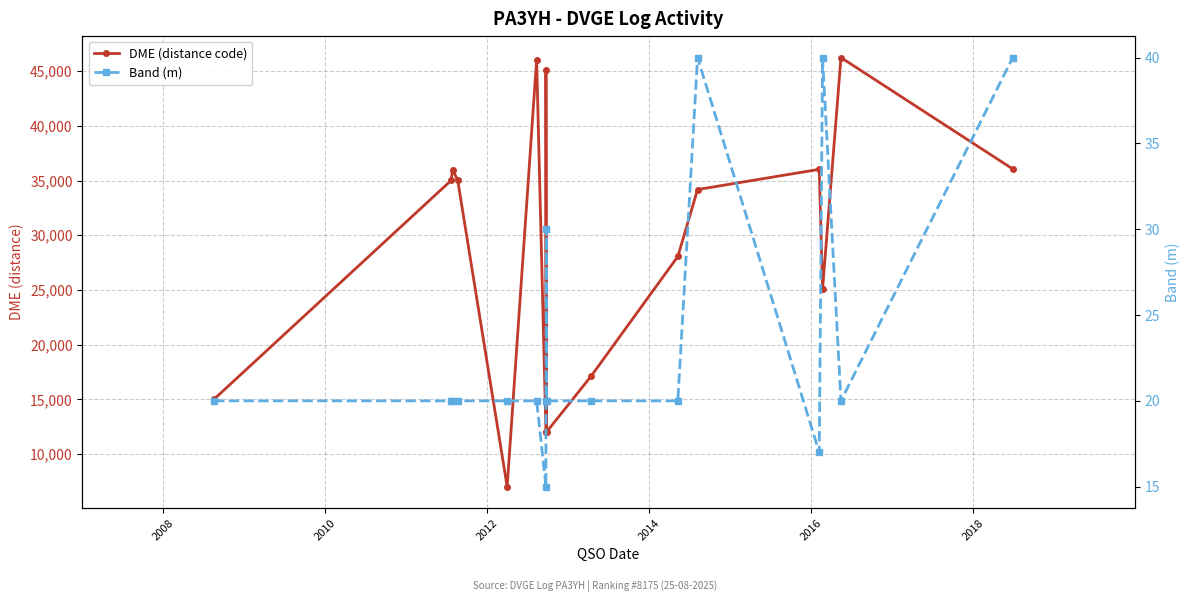

How many lines are shown in the chart?

2